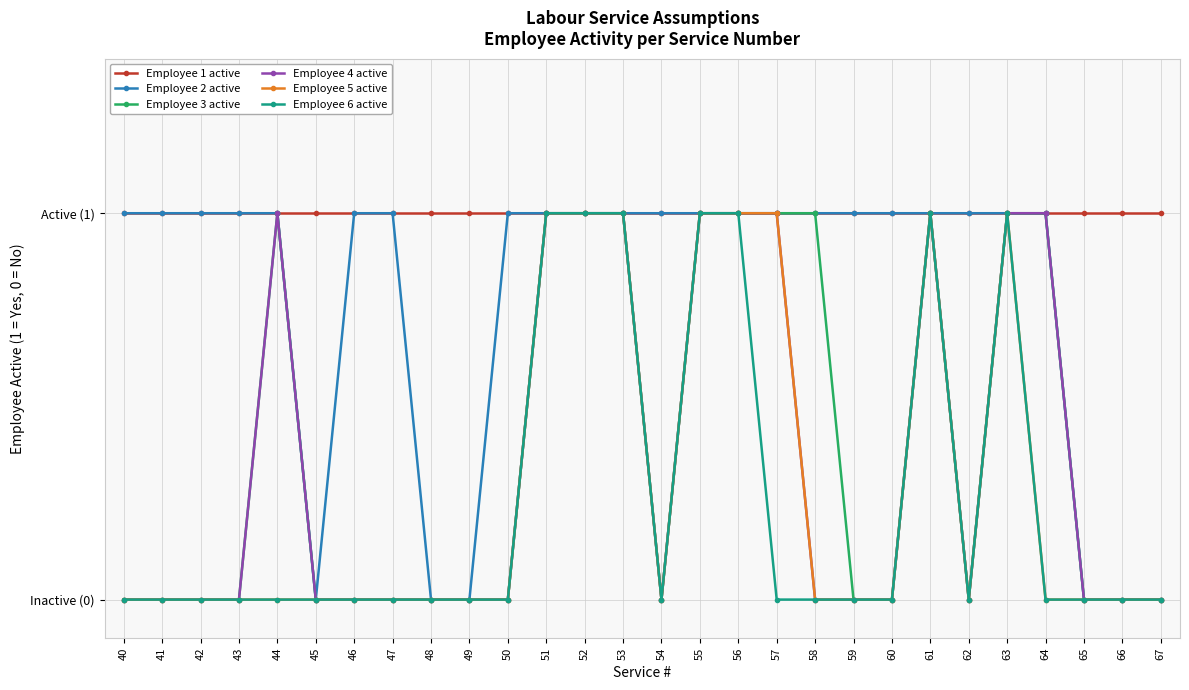

Is it true that Employee 5 active equals 0 at 46?

True